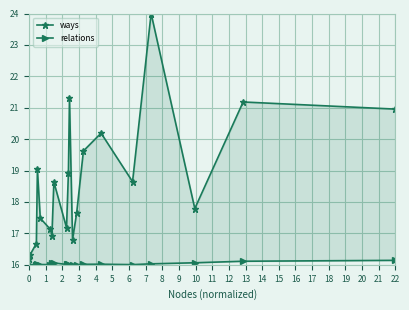

Rank the series at 3 from highest to lowest value.

ways, relations